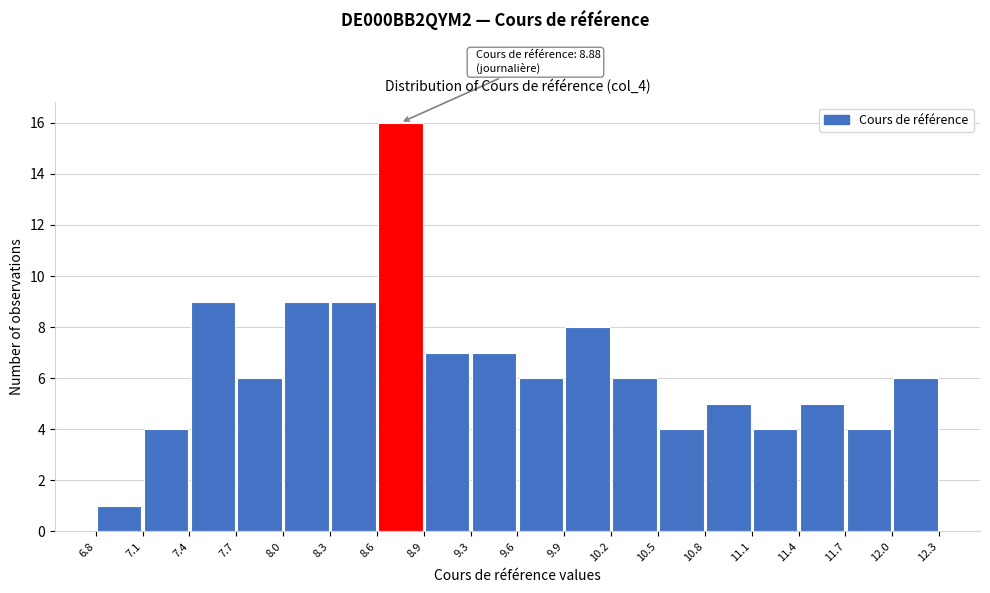

Over which range of the x-axis is the bar tallest?

8.6 to 8.9